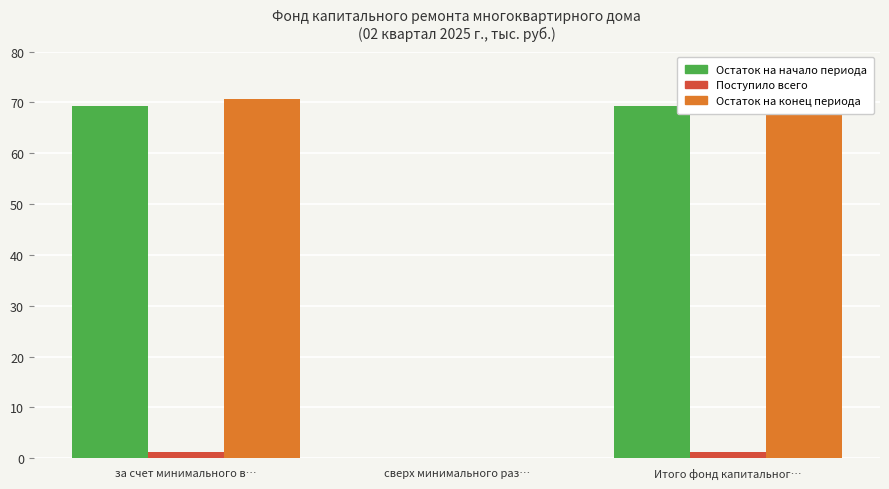

Which has a higher value, Итого фонд капитальног… or сверх минимального раз…?

Итого фонд капитальног…